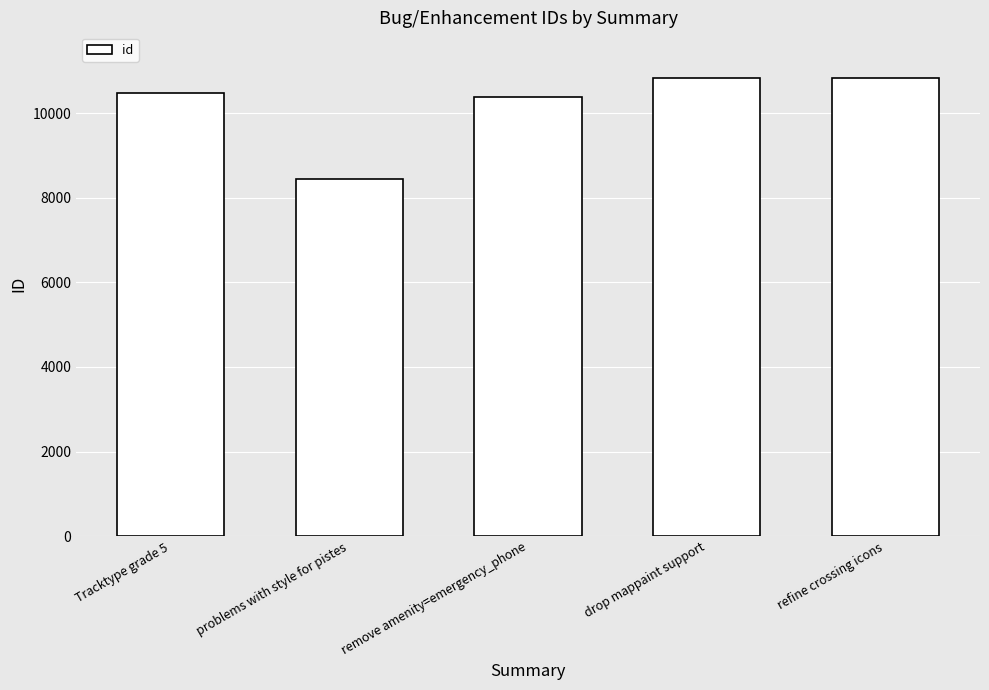

What is the value of the 5th bar from the left?

10831